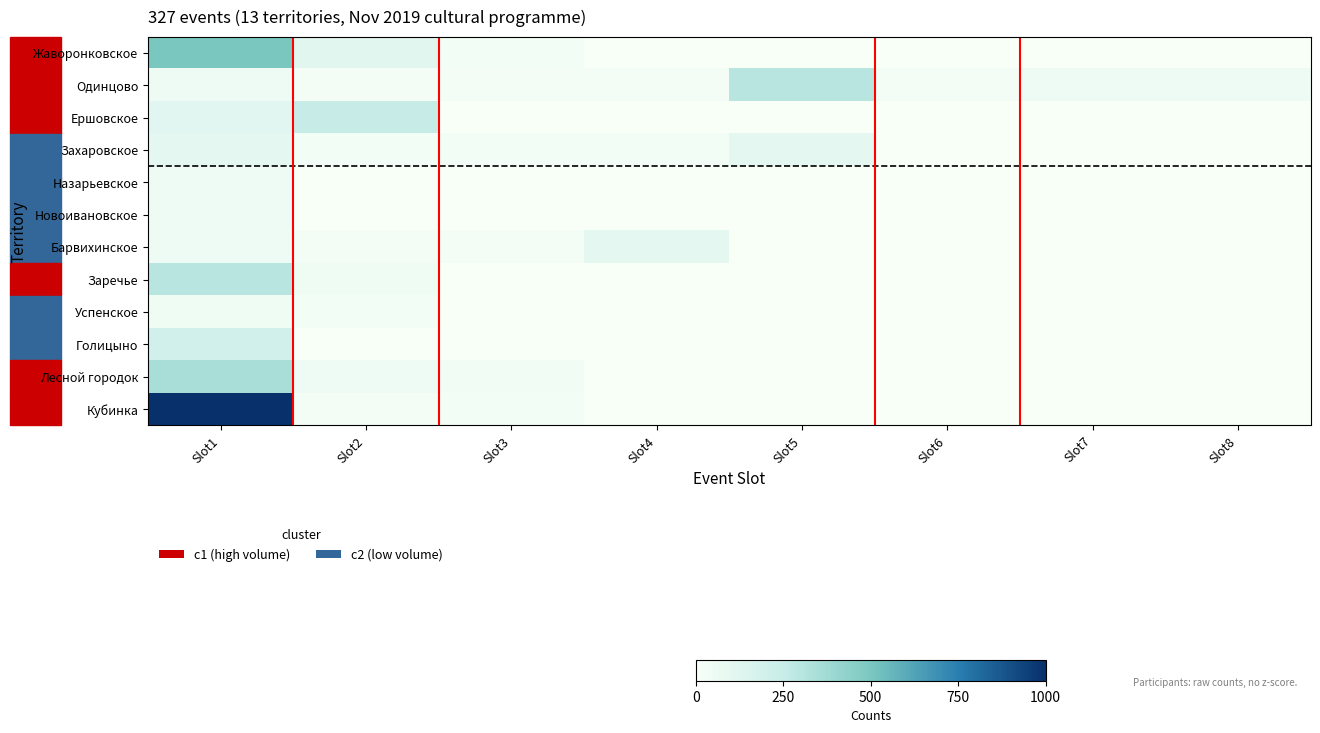

Which series has the largest range (max minus min)?

Кубинка